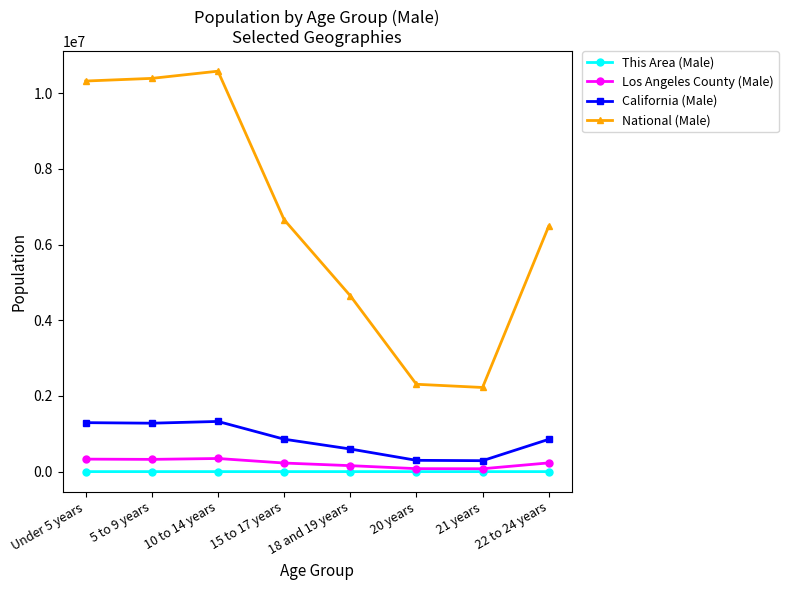

What value does the National (Male) series have at Under 5 years, to the nearest 100?

10319400